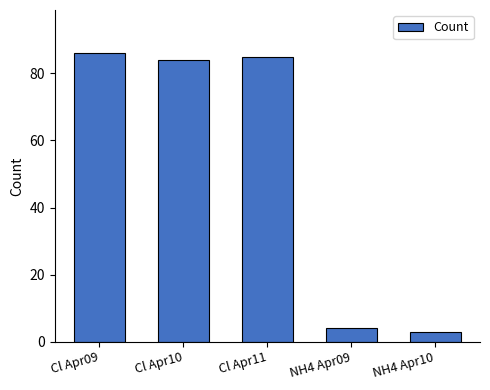

What is the label of the 4th bar from the right?

Cl Apr10